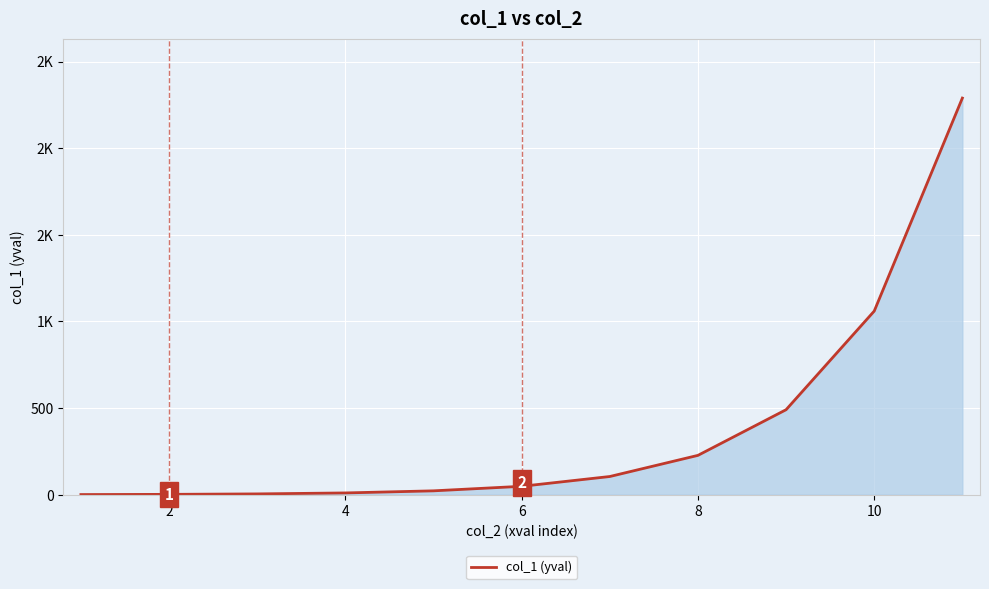

Does the chart display data point markers on the line(s)?

No